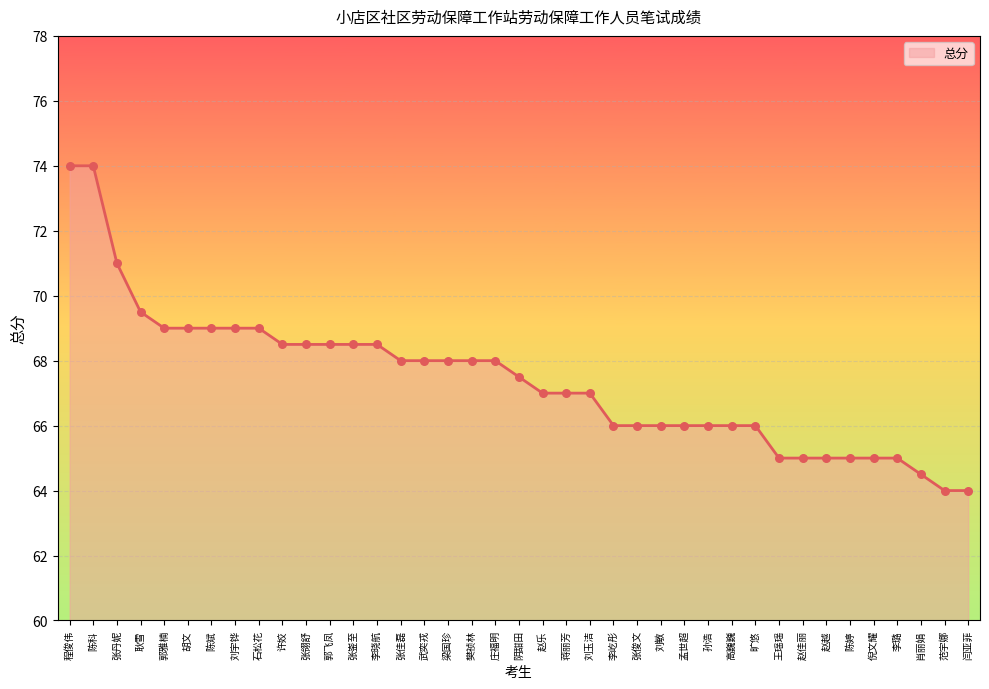

Which has a higher value, 许姣 or 刘宇铧?

刘宇铧